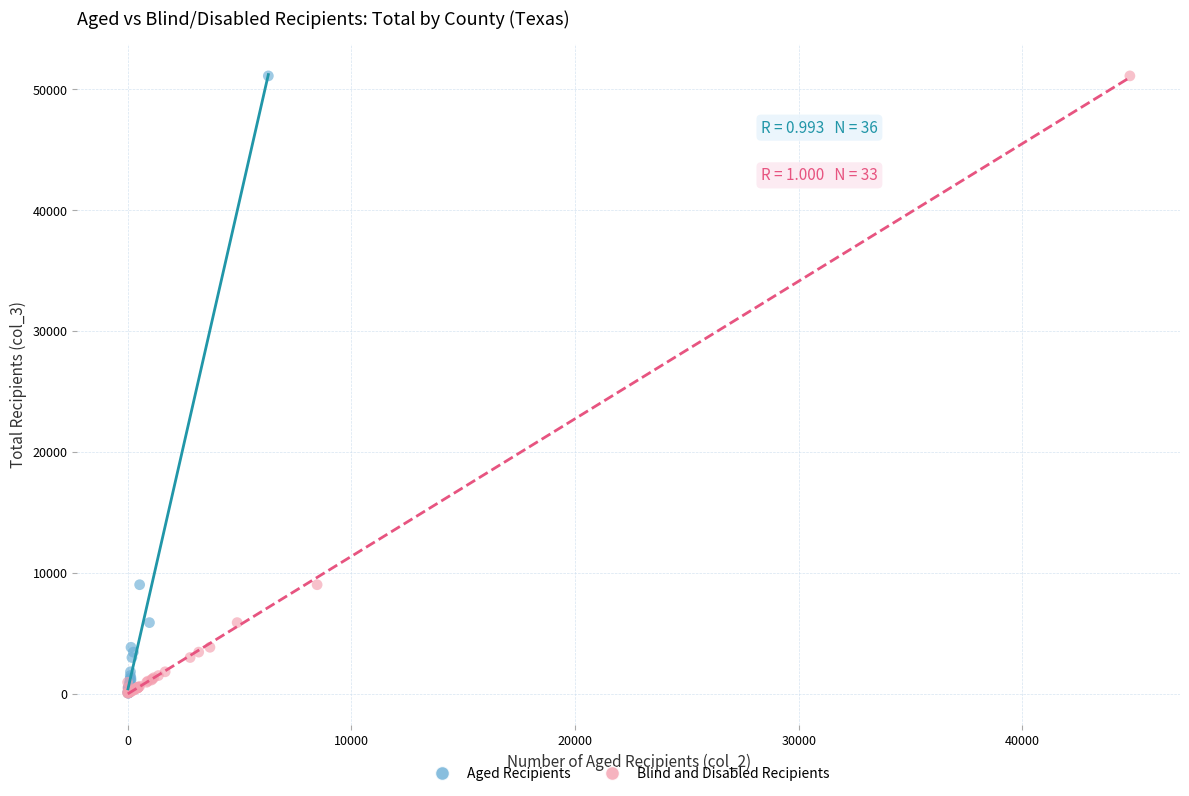

What are all the series names shown in the legend?

Aged Recipients, Blind and Disabled Recipients